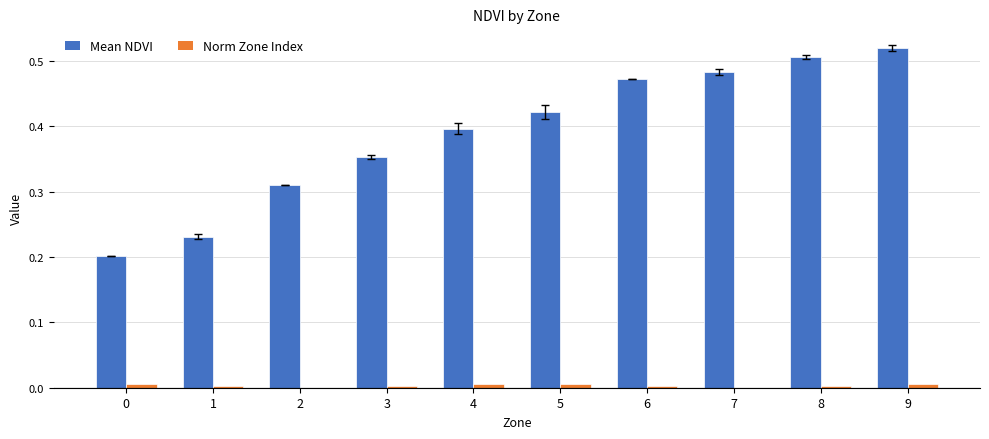

Which series has the largest total across all categories?

Mean NDVI